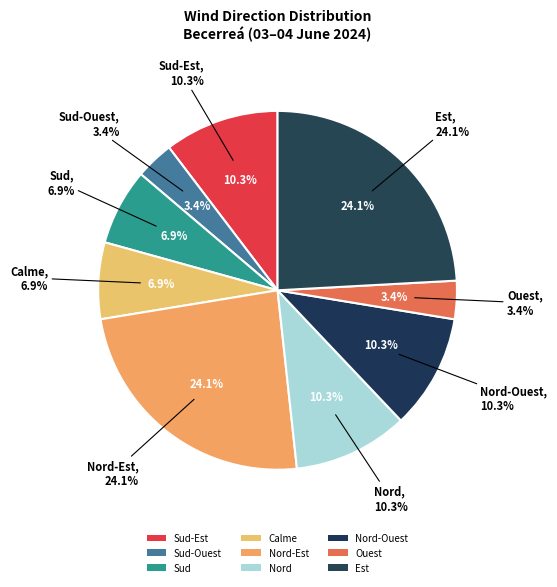

True or false: Calme accounts for 15% of the total.

False